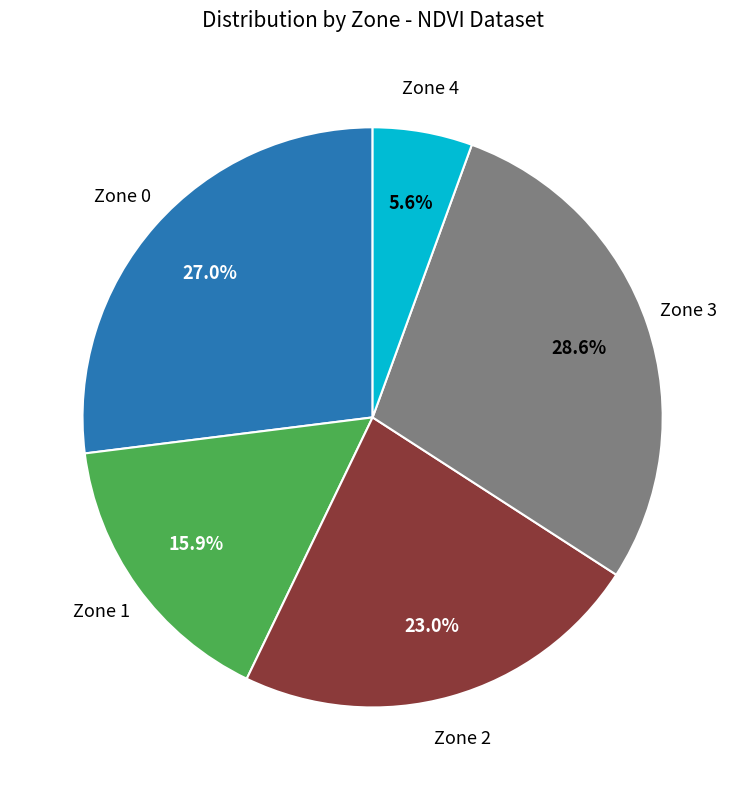

Does any single category account for the majority?

No